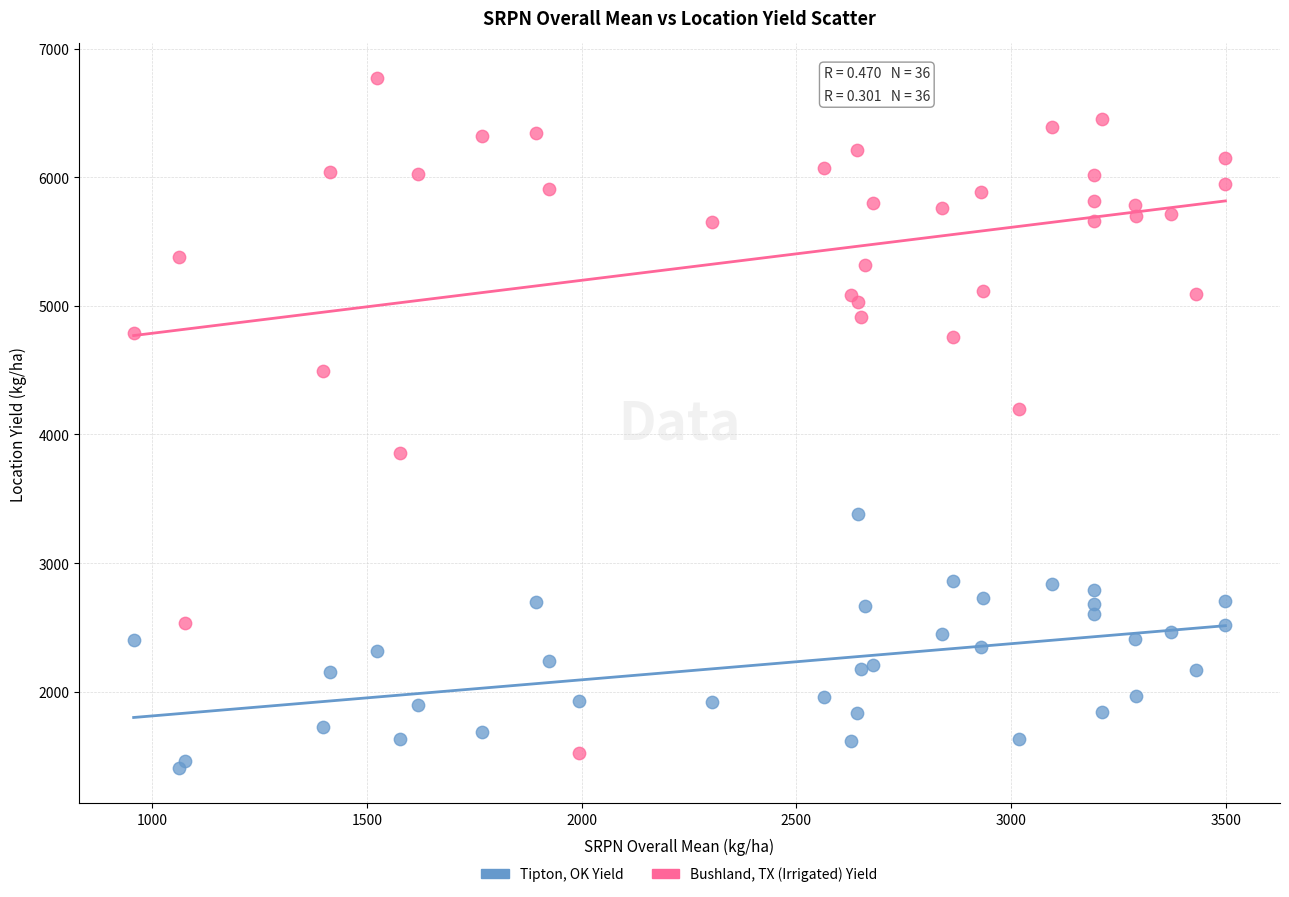

What is the X range (max minus min) for the scatter plot?

2542.0